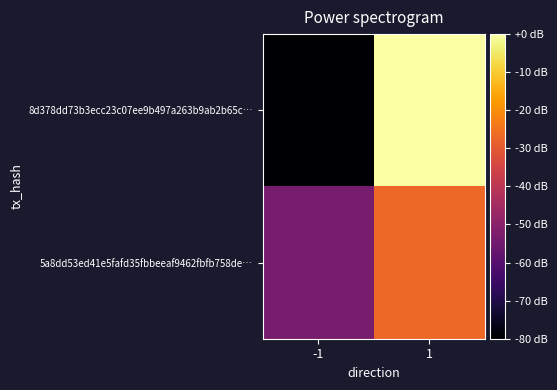

Reading left to right, what are all the values shown in this chart?

8d378dd73b3ecc23c07ee9b497a263b9ab2b65c…: -1=-80.0	1=-0.0
5a8dd53ed41e5fafd35fbbeeaf9462fbfb758de…: -1=-53.3	1=-26.7